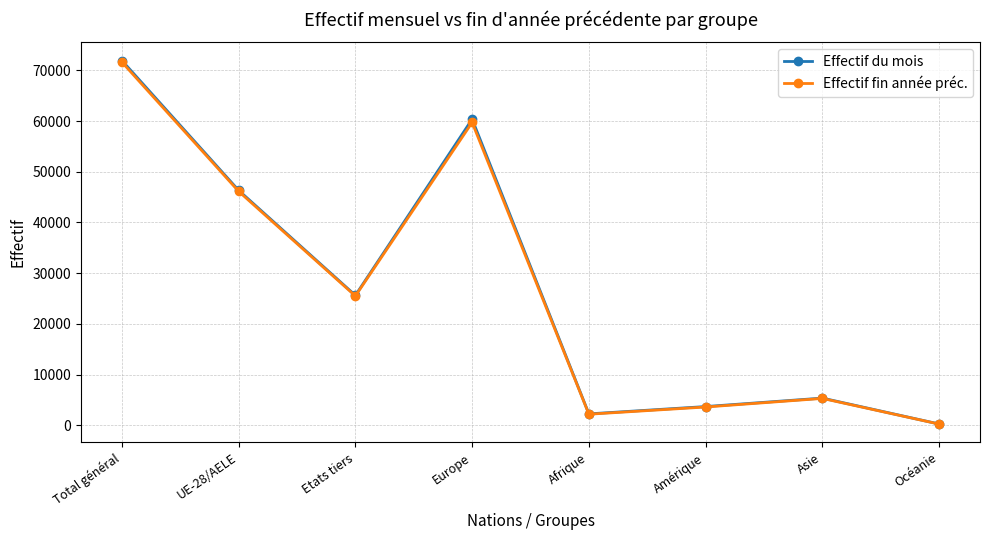

What is the maximum value for Effectif fin année préc.?

71631